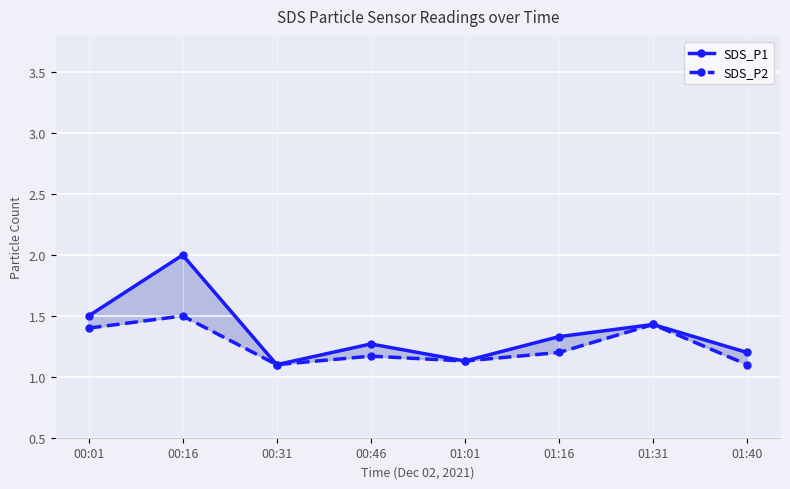

Between 01:01 and 01:40, which is larger?

01:40